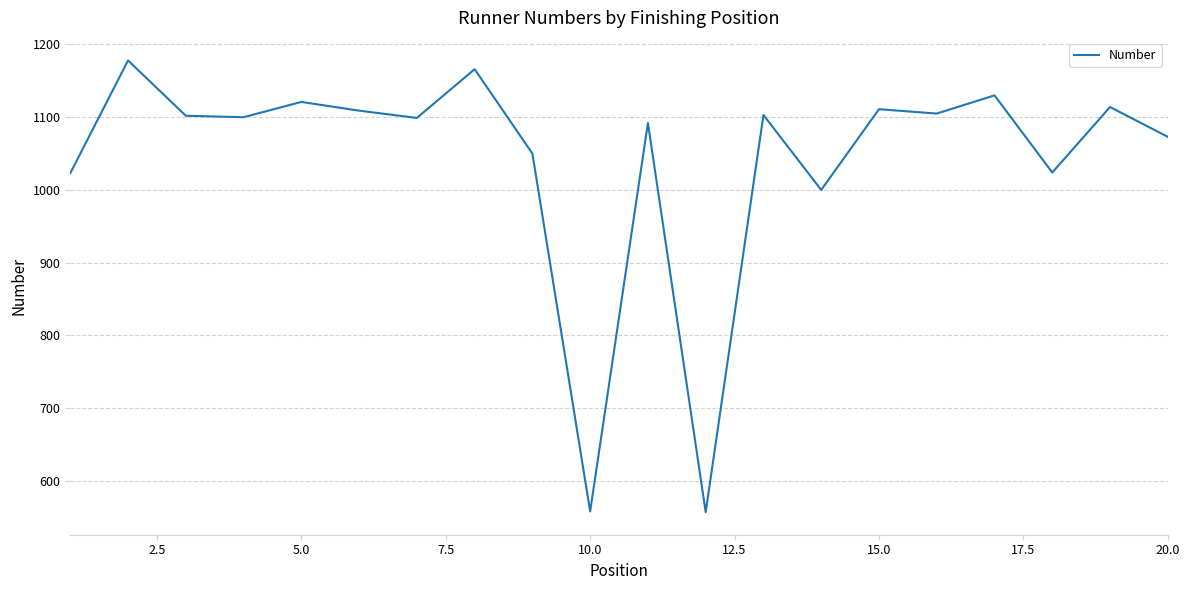

What is the smallest value displayed?

557